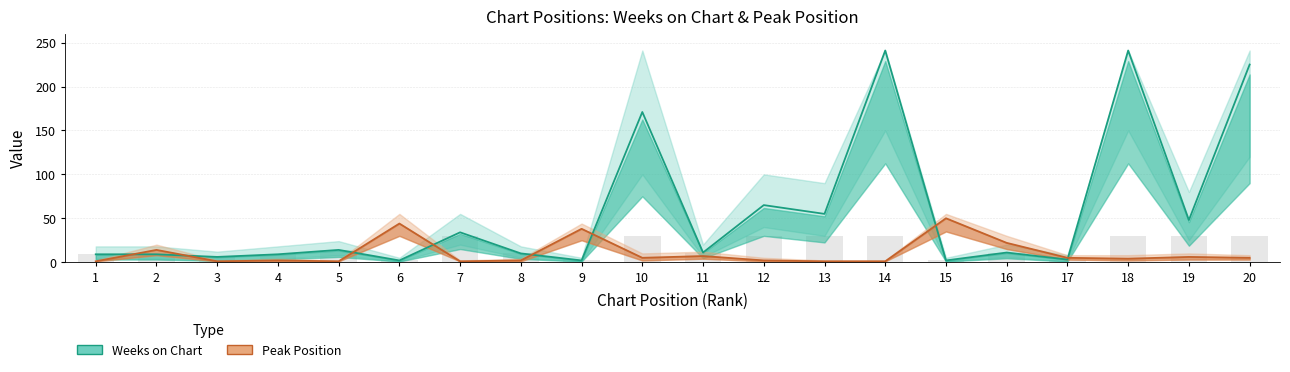

At which category does the chart reach its peak across all series?

14